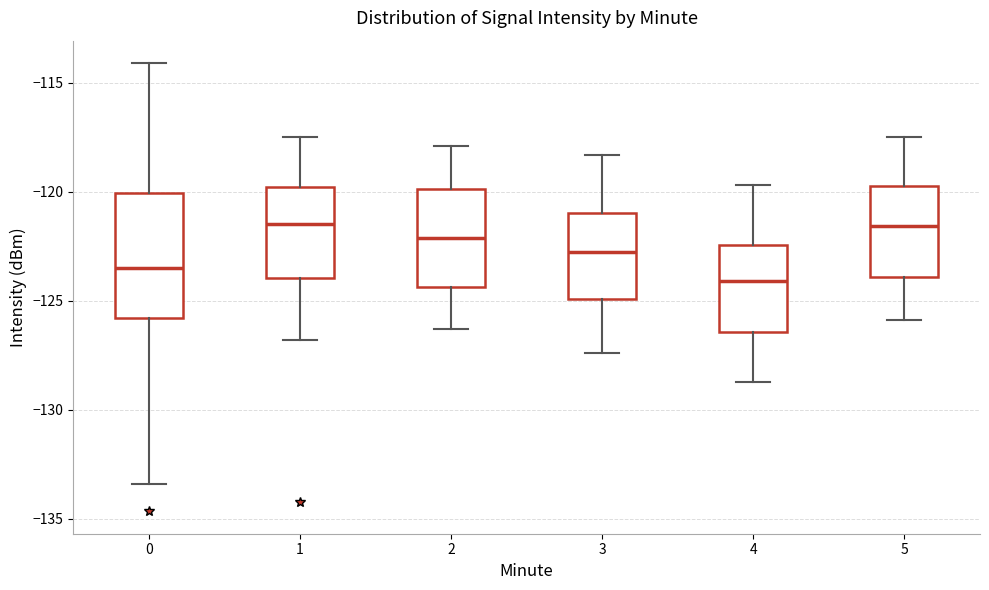

Reading left to right, read every box against the y-axis: the position of its median line, the range the box covers, and the ends of its whiskers. The values are not printed on the chart, so give them approximately, as read against the axis.

0: median -123.5, box -126.0 to -120.0, whiskers -133.5 to -114.0
1: median -121.5, box -124.0 to -120.0, whiskers -127.0 to -117.5
2: median -122.0, box -124.5 to -120.0, whiskers -126.5 to -118.0
3: median -122.5, box -125.0 to -121.0, whiskers -127.5 to -118.5
4: median -124.0, box -126.5 to -122.5, whiskers -128.5 to -119.5
5: median -121.5, box -124.0 to -119.5, whiskers -126.0 to -117.5